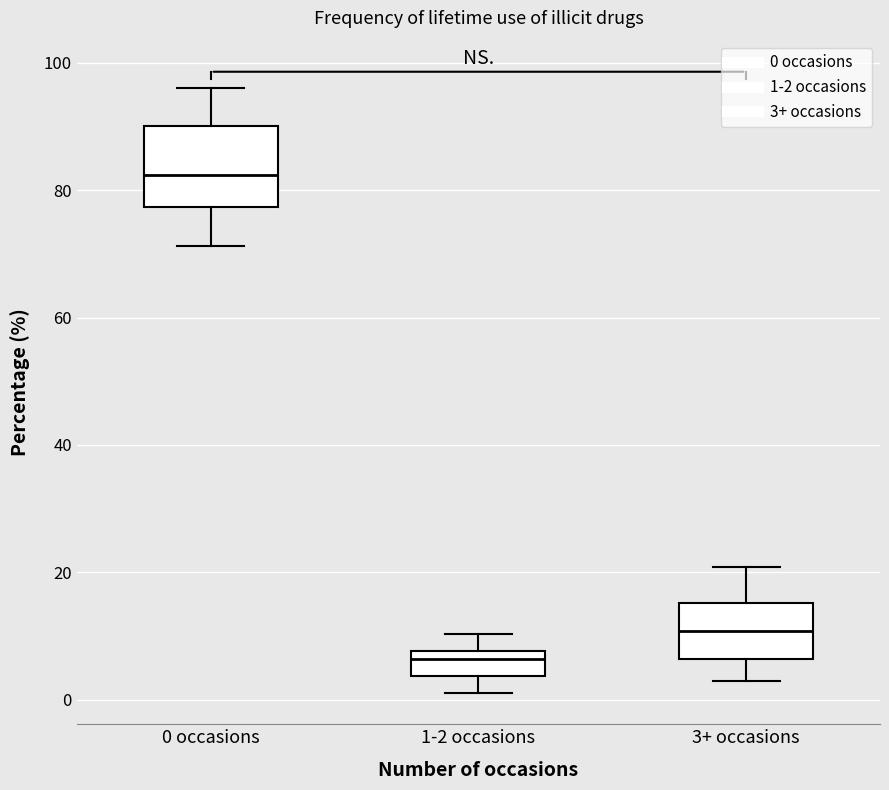

Where is the lower edge of the box for 3+ occasions on the y-axis? The values are not printed on the chart, so give them approximately, as read against the axis.

6